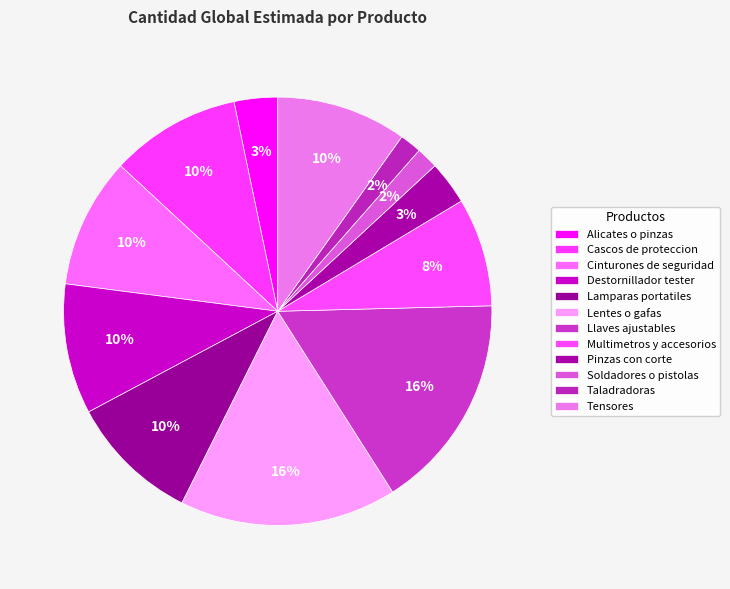

To the nearest percent, what portion does Cinturones de seguridad represent?

10%